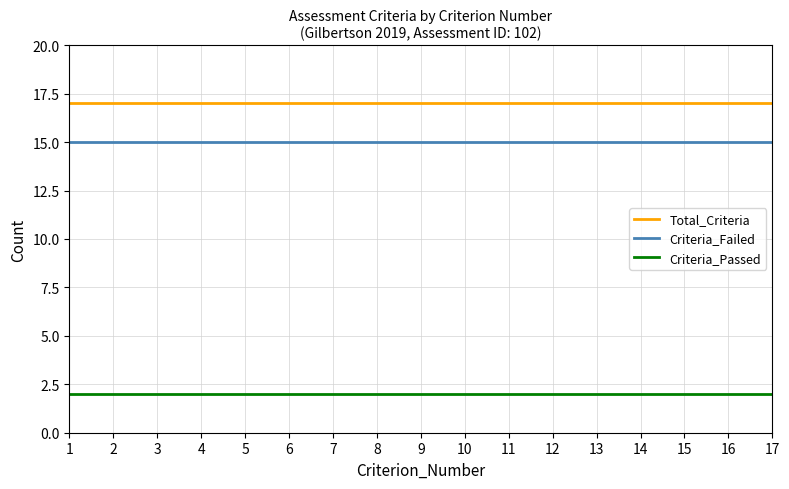

Reading right to left, list all the values displayed in this chart.

Total_Criteria: 17=17	16=17	15=17	14=17	13=17	12=17	11=17	10=17	9=17	8=17	7=17	6=17	5=17	4=17	3=17	2=17	1=17
Criteria_Failed: 17=15	16=15	15=15	14=15	13=15	12=15	11=15	10=15	9=15	8=15	7=15	6=15	5=15	4=15	3=15	2=15	1=15
Criteria_Passed: 17=2	16=2	15=2	14=2	13=2	12=2	11=2	10=2	9=2	8=2	7=2	6=2	5=2	4=2	3=2	2=2	1=2